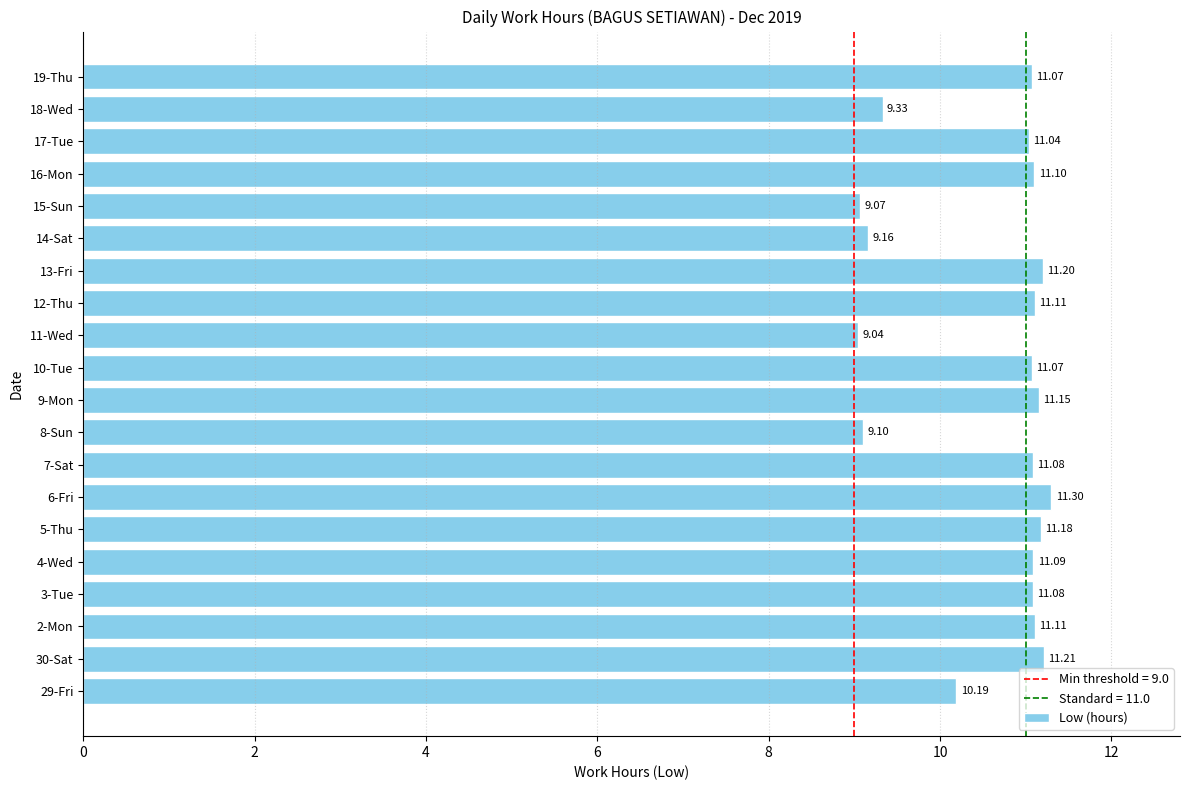

Between 9-Mon and 2-Mon, which is larger?

9-Mon